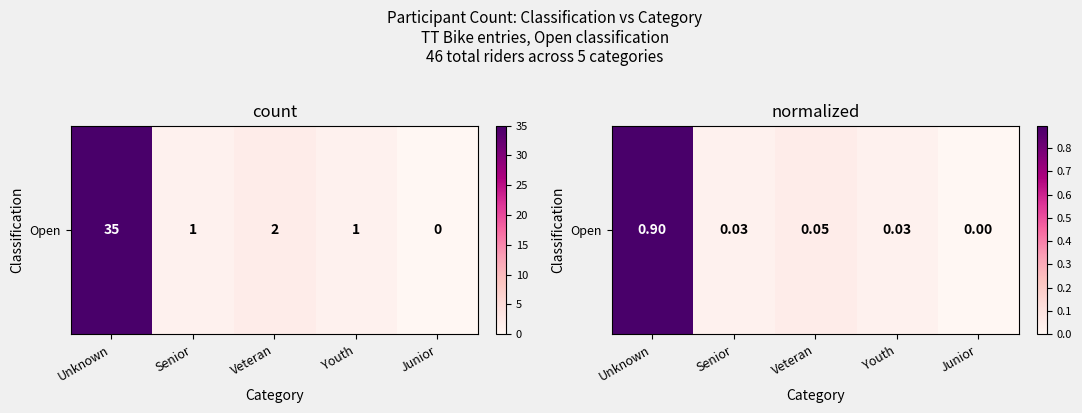

List the labels in order of value, smallest first.

Junior, Senior, Youth, Veteran, Unknown